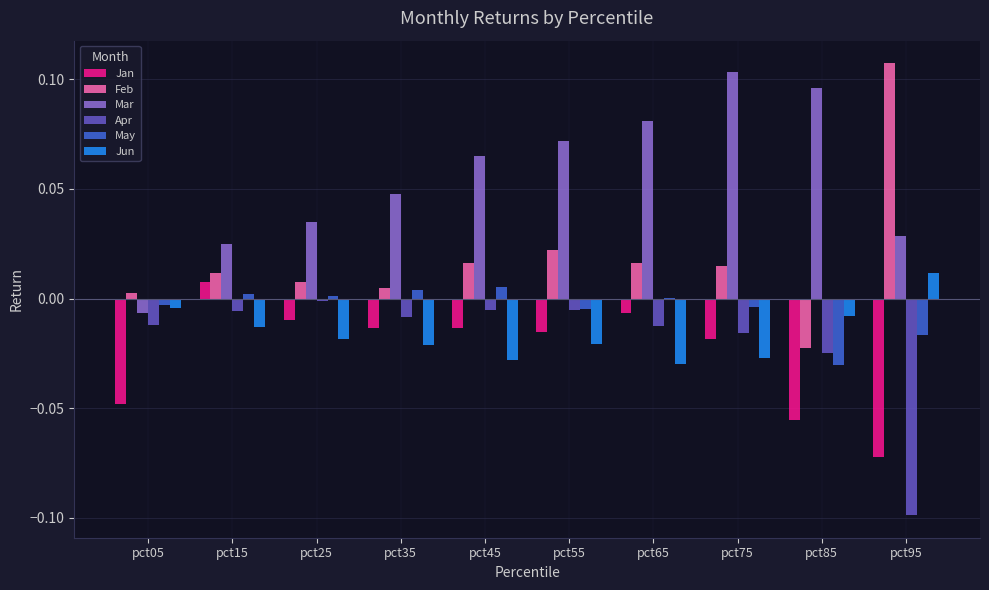

Between pct05 and pct65, which series saw the biggest shift?

Mar